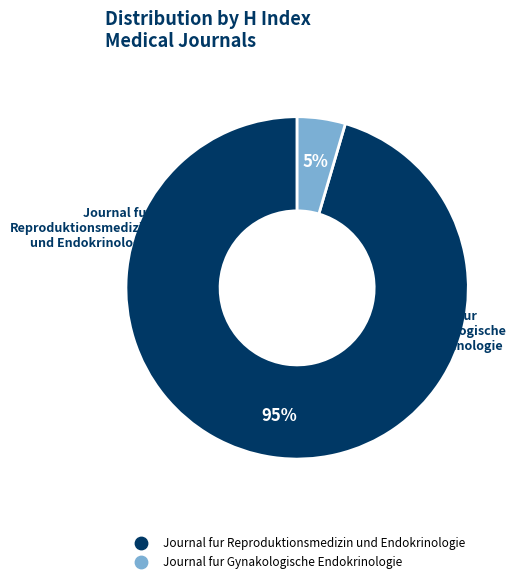

To the nearest percent, what is the average slice percentage?

50%